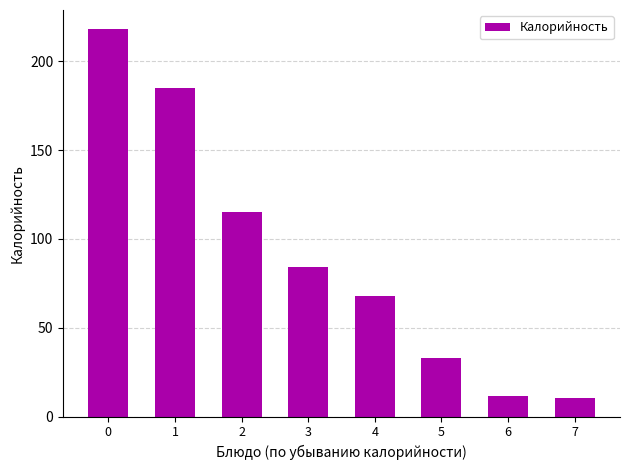

Approximately how many times larger is the value at 4 compared to 5?

2.1